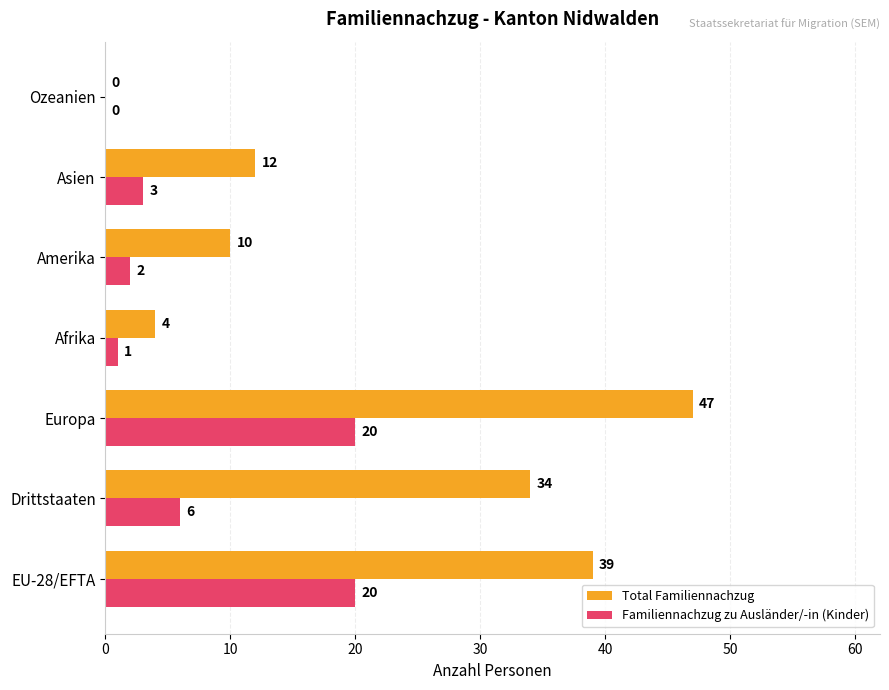

The Familiennachzug zu Ausländer/-in (Kinder) series shows 3 at Asien. True or false?

True